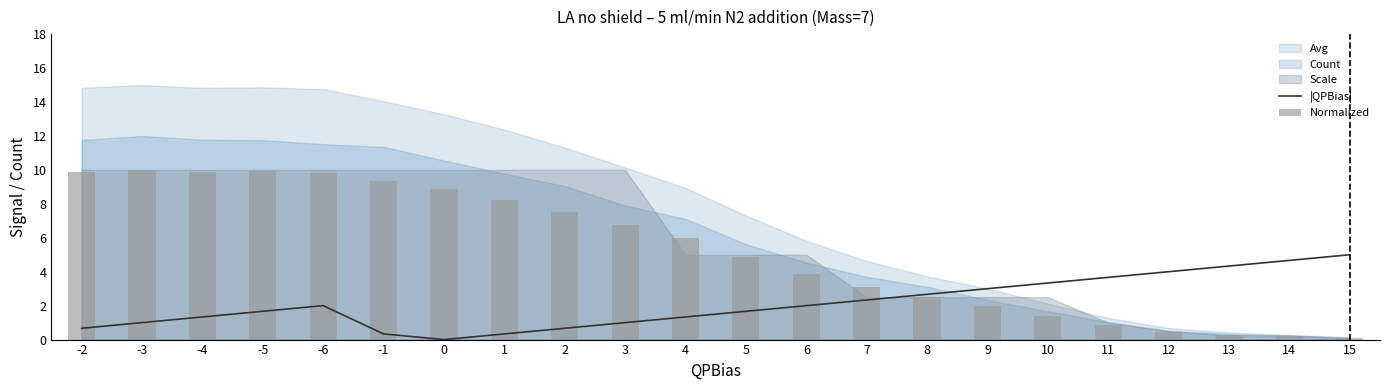

Read the |QPBias| value at -5.

1.7